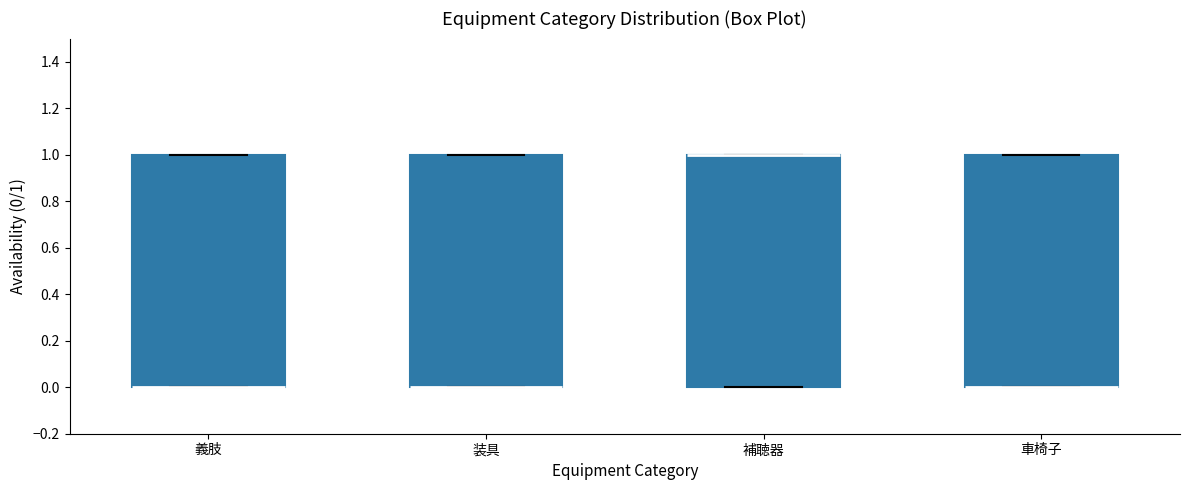

Reading left to right, read every box against the y-axis: the position of its median line, the range the box covers, and the ends of its whiskers. The values are not printed on the chart, so give them approximately, as read against the axis.

義肢: median 0 (drawn on the box's lower edge), box 0 to 1, whiskers 0 to 1
装具: median 0 (drawn on the box's lower edge), box 0 to 1, whiskers 0 to 1
補聴器: median 1 (drawn on the box's upper edge), box 0 to 1, whiskers 0 to 1
車椅子: median 0 (drawn on the box's lower edge), box 0 to 1, whiskers 0 to 1